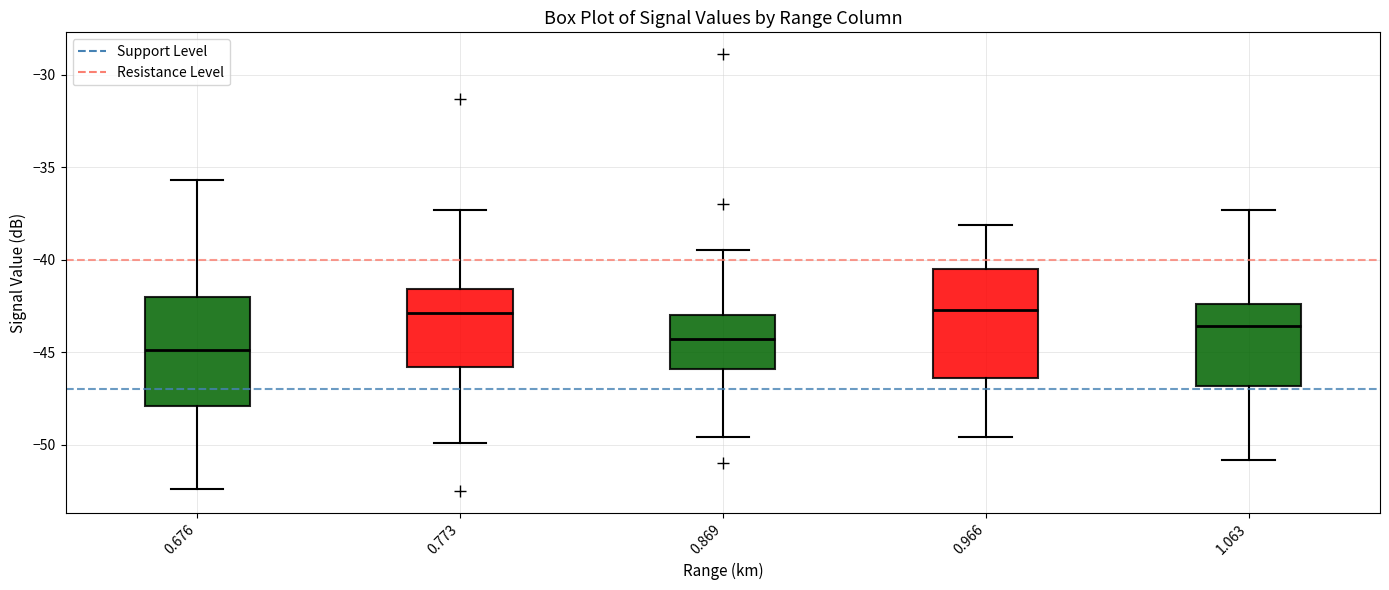

Which box has the lowest median line?

0.676